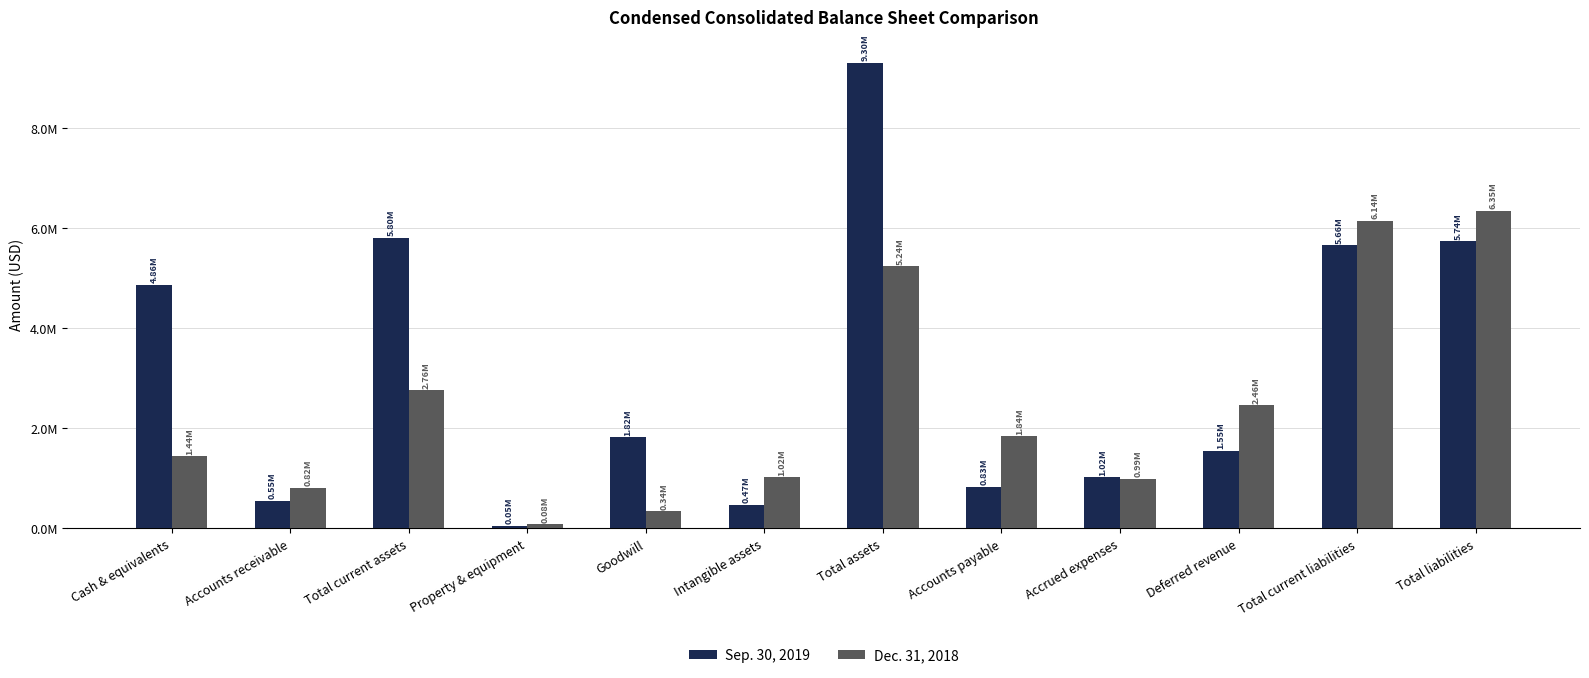

List the series in order of their peak value, lowest first.

Dec. 31, 2018, Sep. 30, 2019